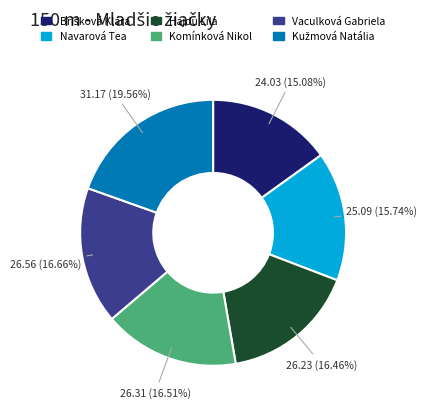

Approximately how many times larger is the value at Vaculková Gabriela compared to Navarová Tea?

1.1